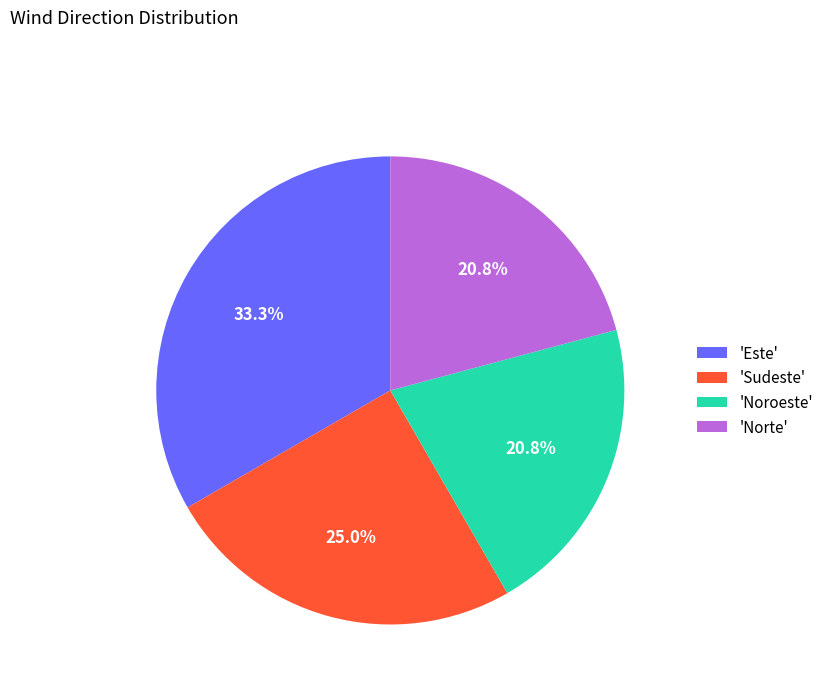

What portion of the pie excludes 'Norte'?

79.2%